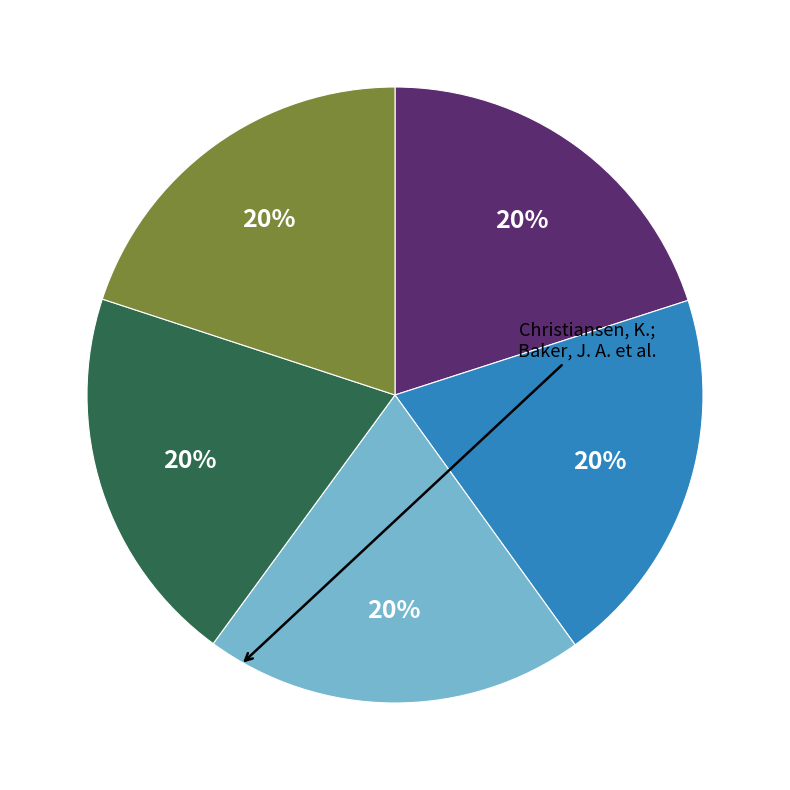

To the nearest percent, what is the average slice percentage?

20%